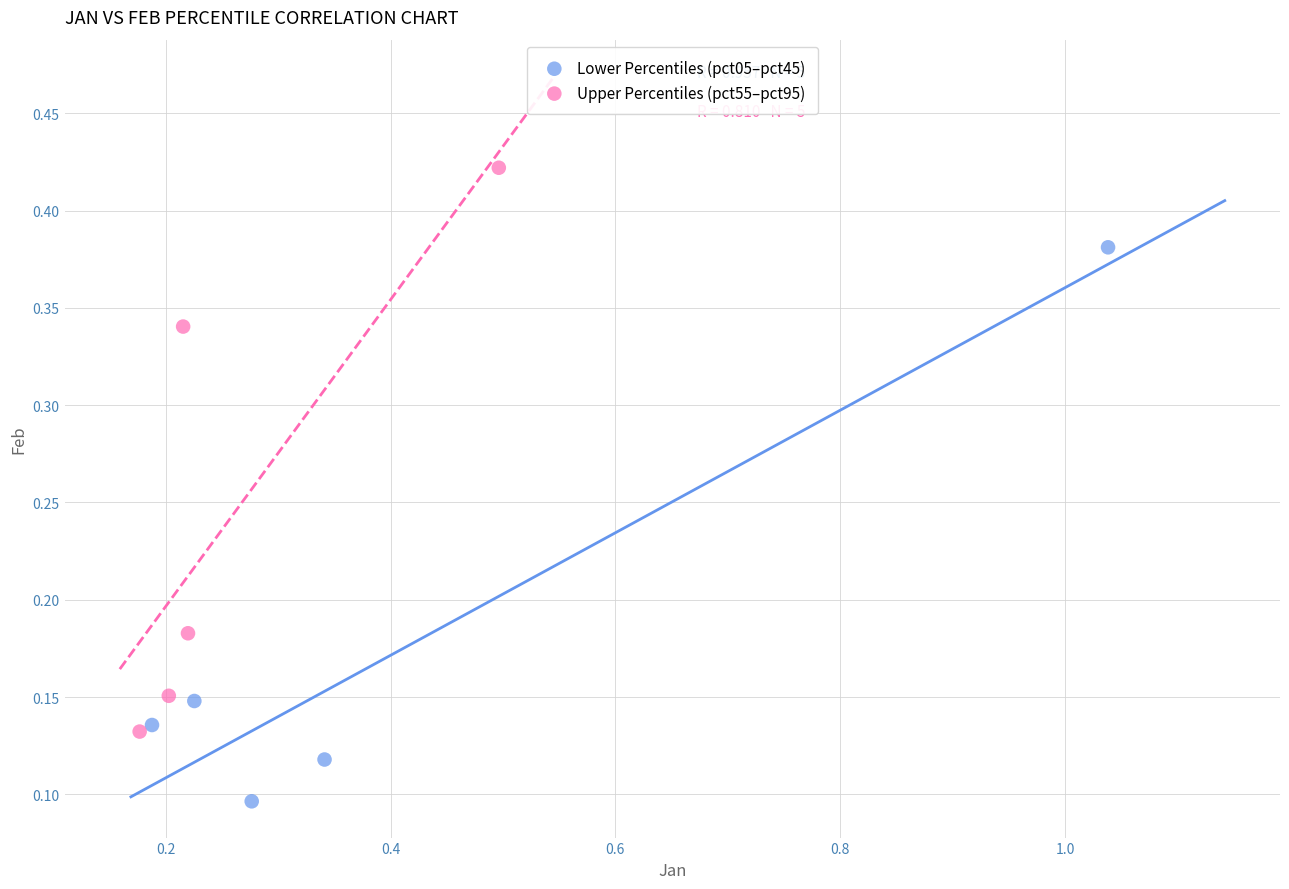

Which series contains the highest Y value?

Upper Percentiles (pct55–pct95)